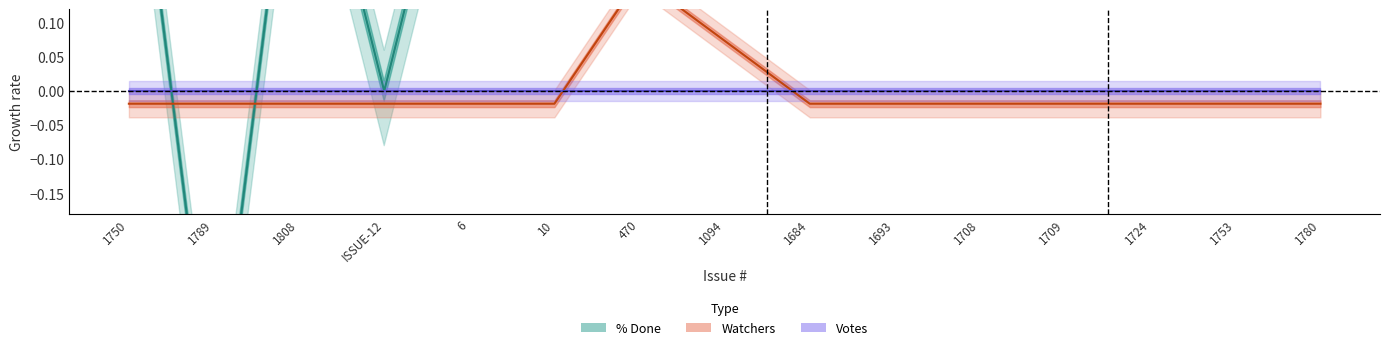

The value of Watchers at 1750 is -0.0. True or false?

True